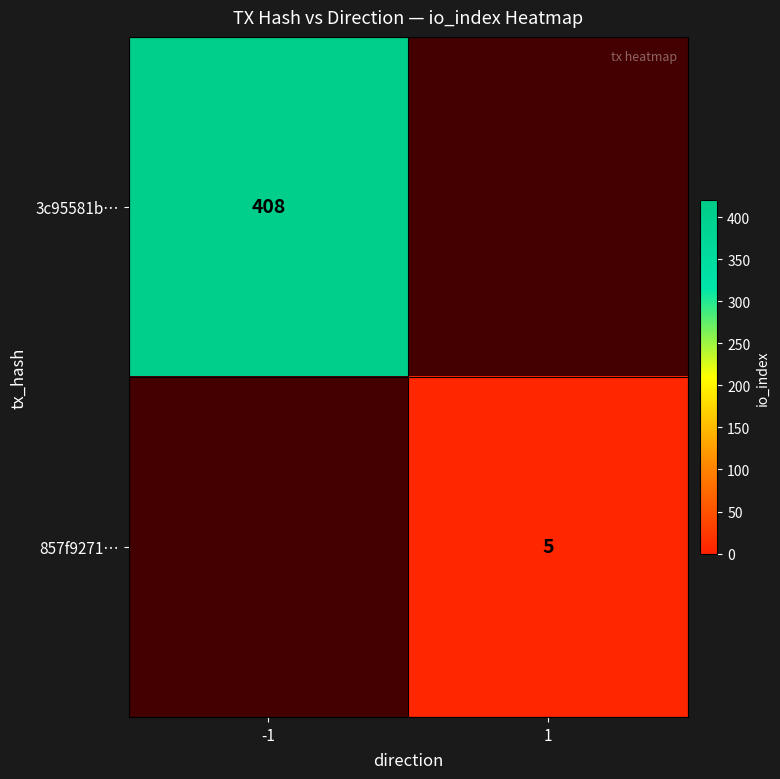

Which label corresponds to the largest value in the chart?

-1